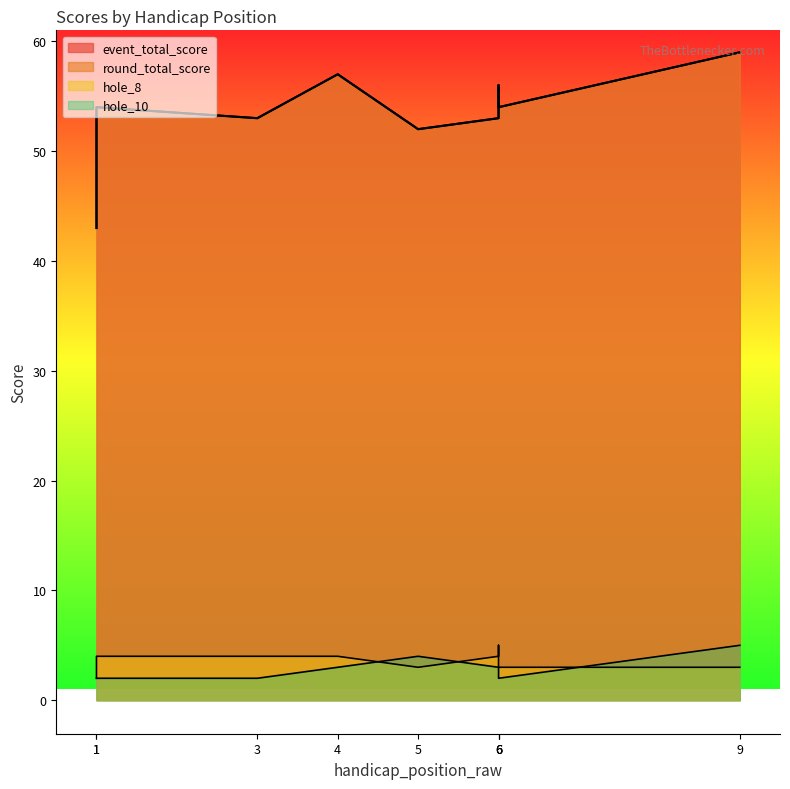

What are all the series names shown in the legend?

event_total_score, round_total_score, hole_8, hole_10